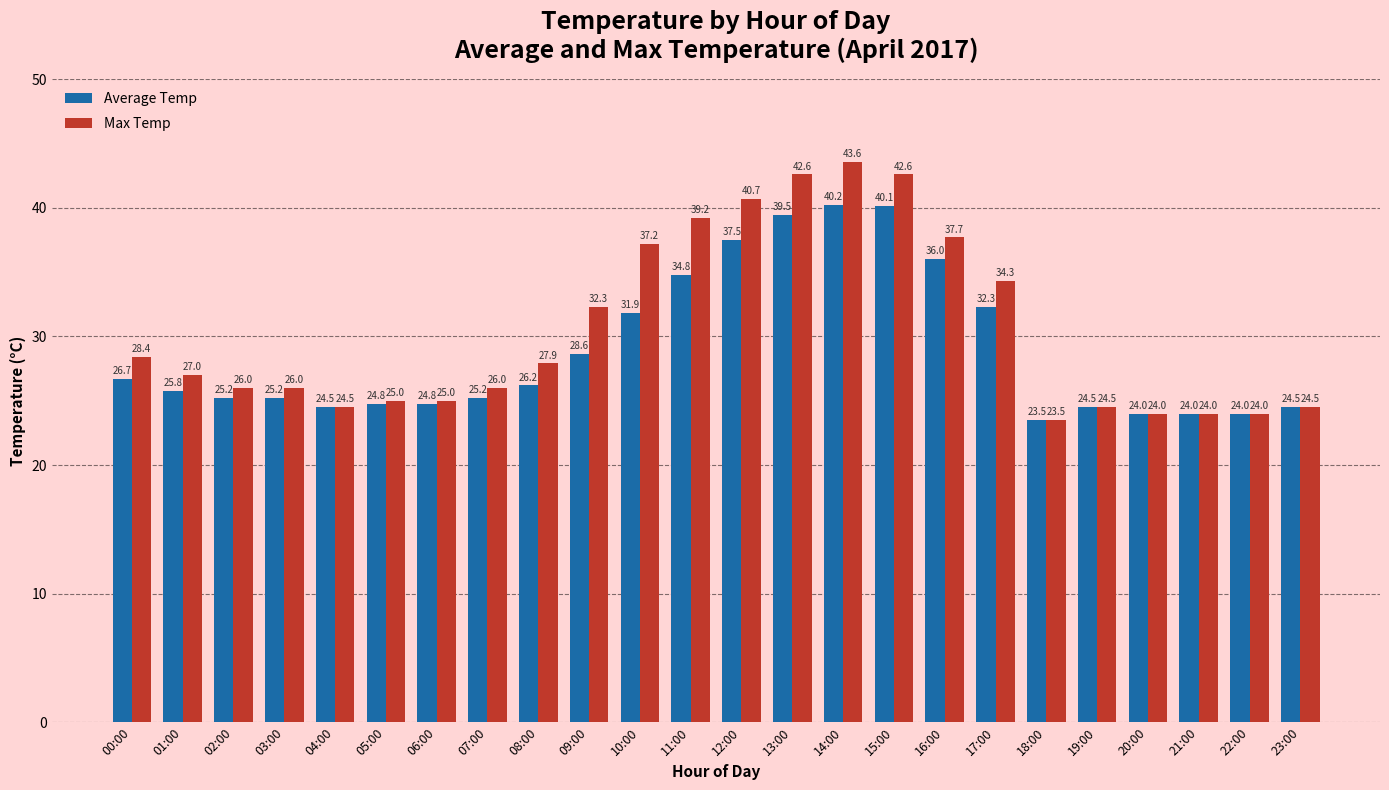

How many groups of bars are there?

24